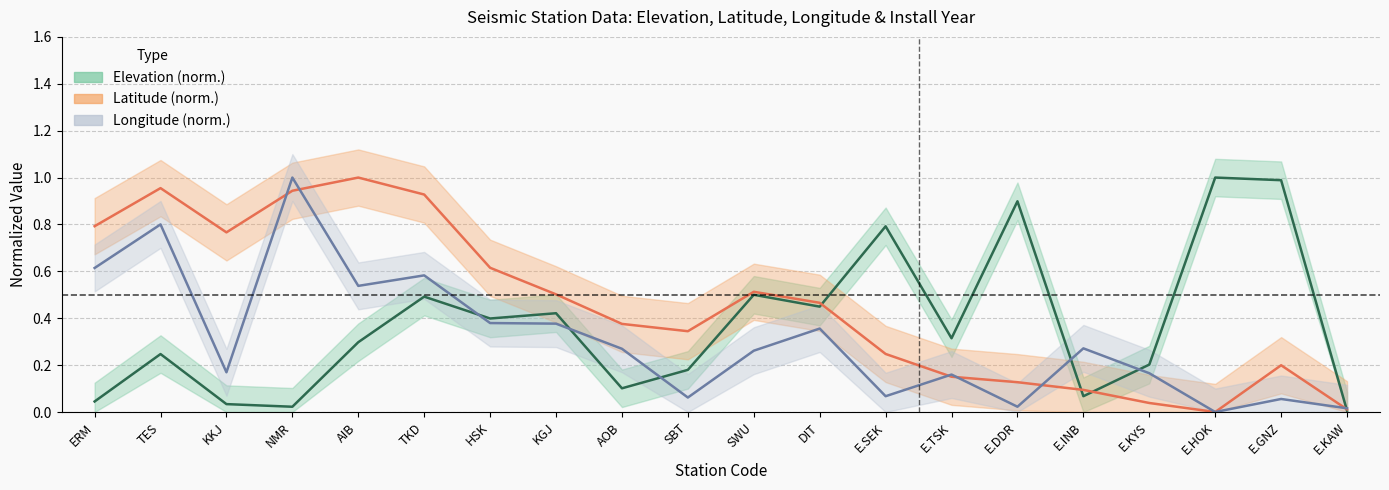

What is the difference between the maximum and minimum values in the latitude series?

1.0